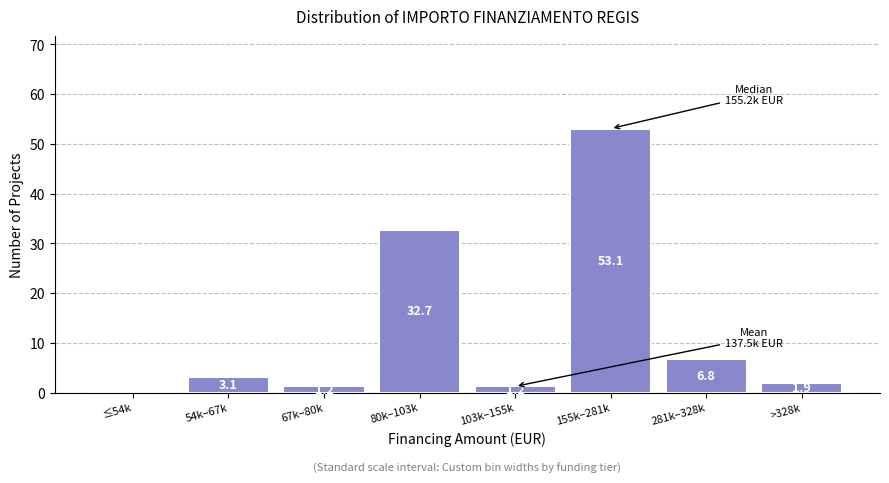

Reading right to left, transcribe all the data shown in this chart.

>328k=1.9	281k–328k=6.8	155k–281k=53.1	103k–155k=1.2	80k–103k=32.7	67k–80k=1.2	54k–67k=3.1	≤54k=0.0